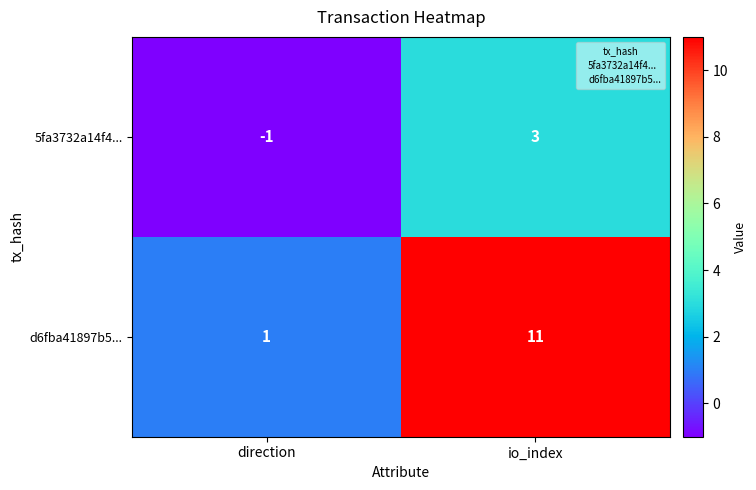

Which series has the widest spread of values?

d6fba41897b5...